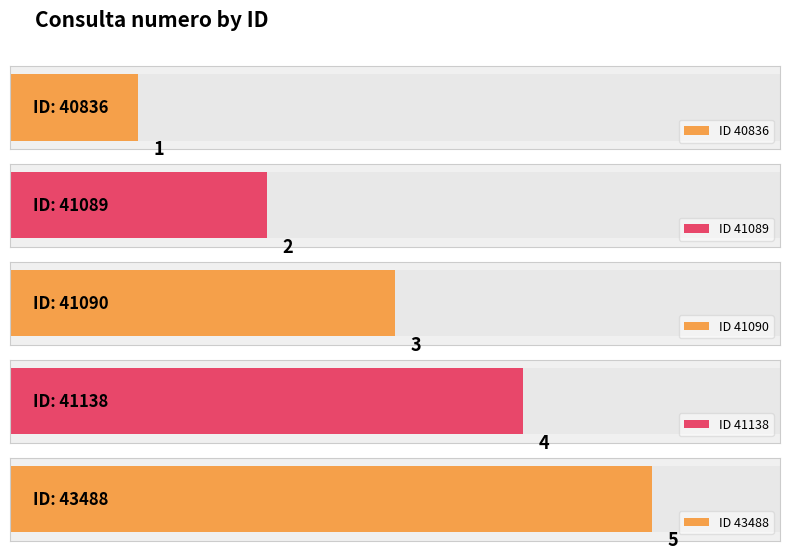

List the labels in order of value, smallest first.

40836, 41089, 41090, 41138, 43488